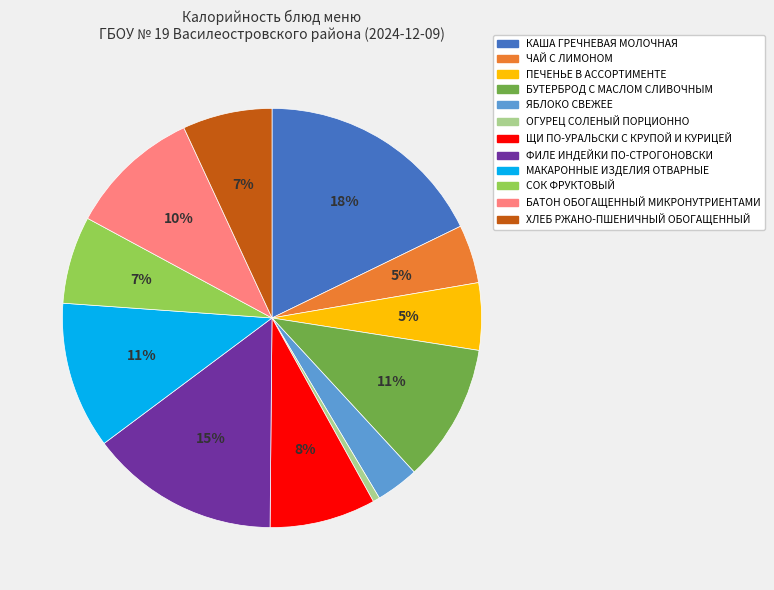

What is the smallest slice in the pie chart?

ОГУРЕЦ СОЛЕНЫЙ ПОРЦИОННО